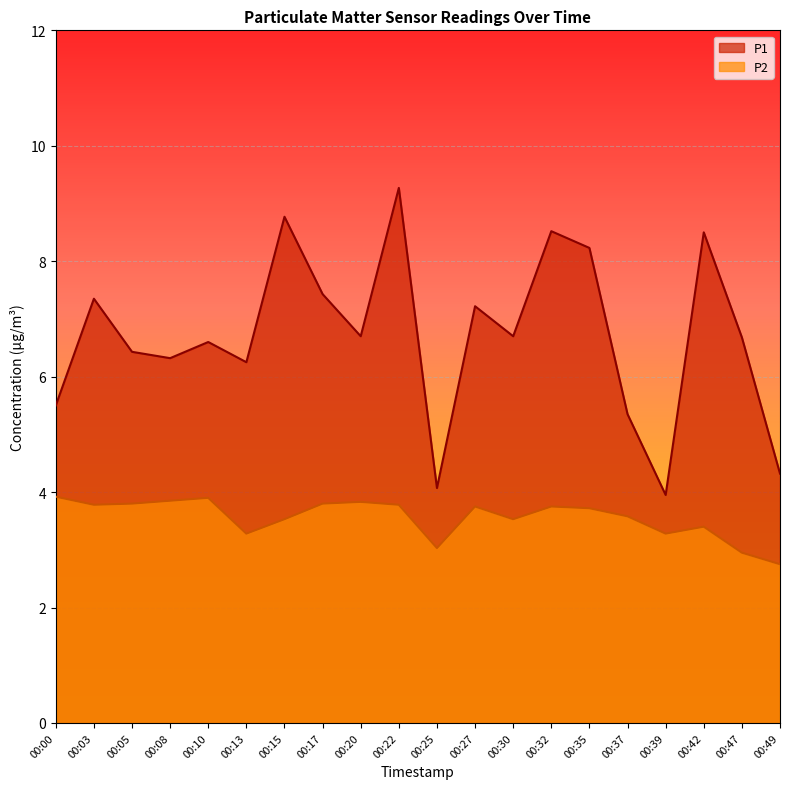

In P1, how many points are higher than both neighbors (excluding endpoints)?

7